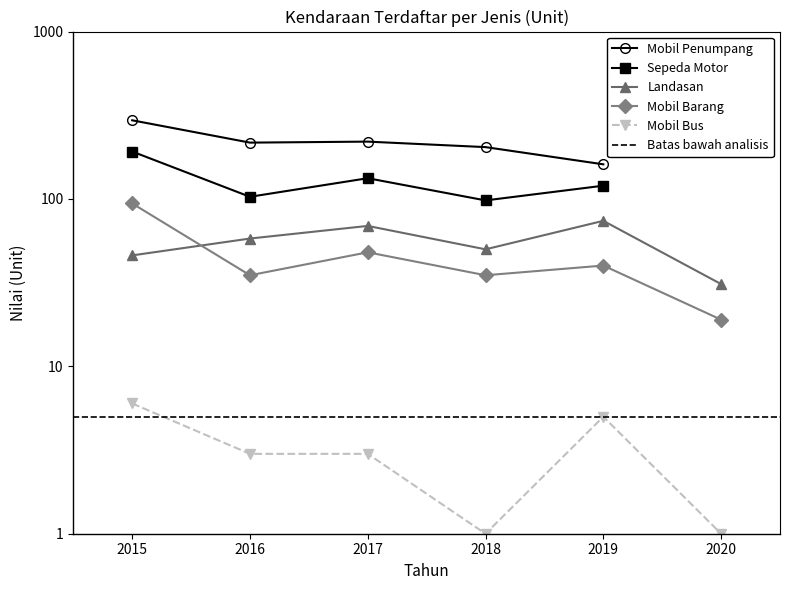

Is this an area chart (filled region under the line)?

No